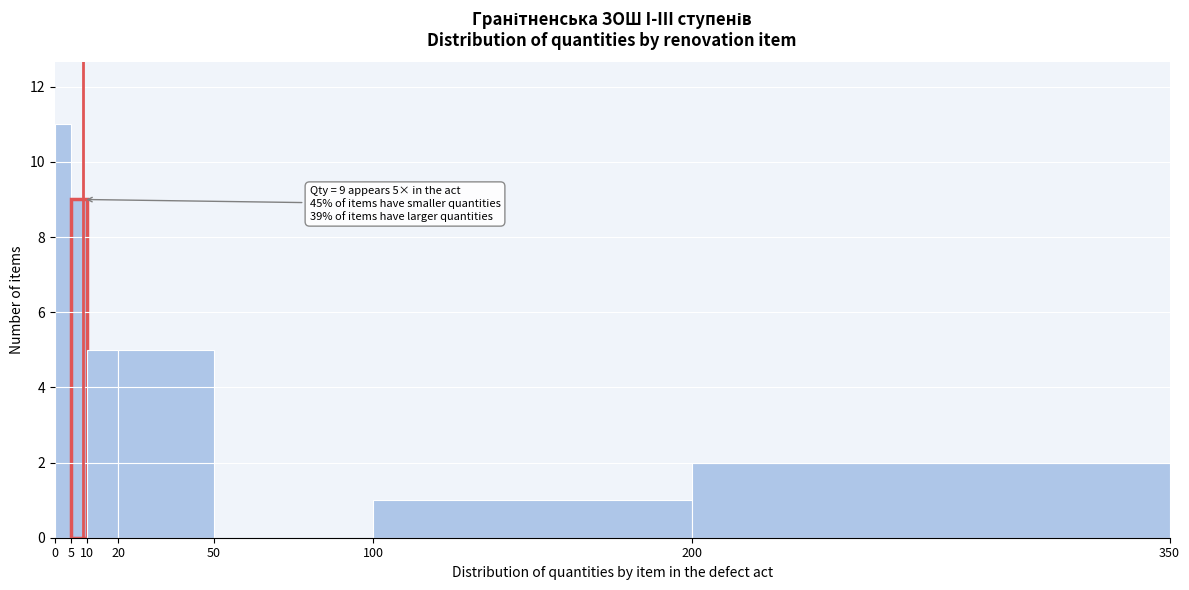

Over which range of the x-axis is the bar tallest?

0 to 5